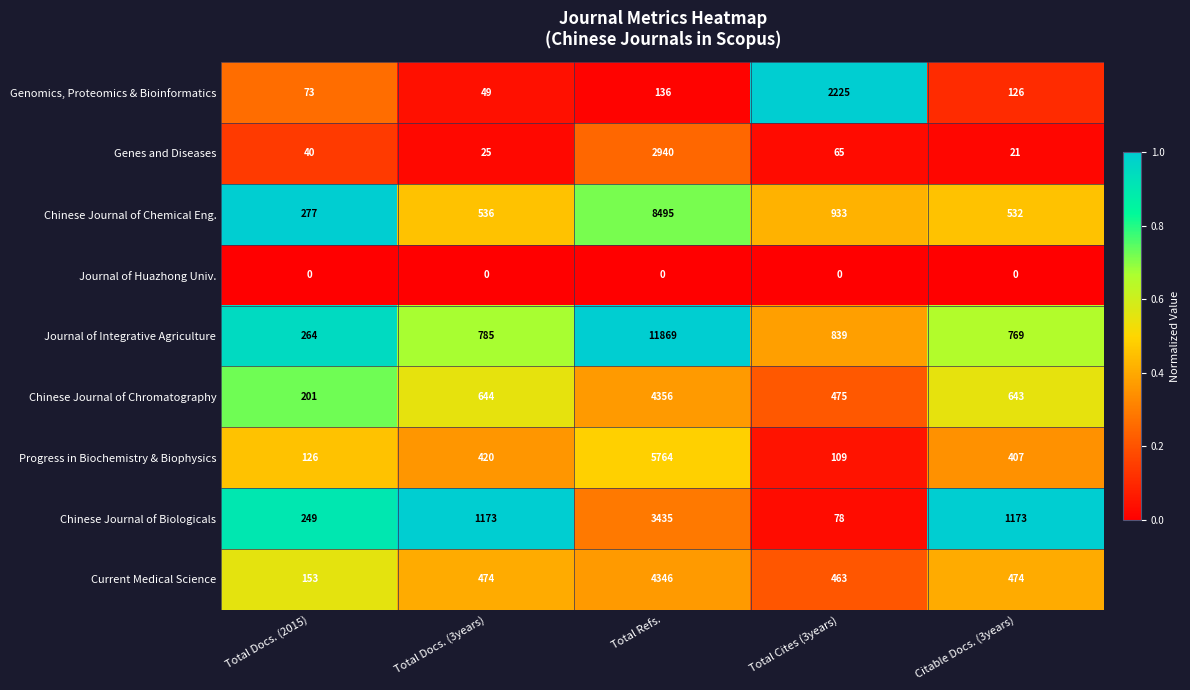

True or false: Genomics, Proteomics & Bioinformatics has a value of 203 at Citable Docs. (3years).

False